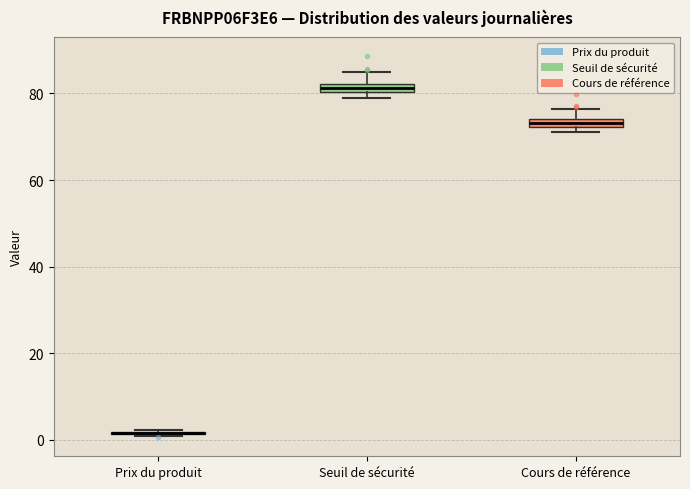

Where is the lower edge of the box for Seuil de sécurité on the y-axis? The values are not printed on the chart, so give them approximately, as read against the axis.

80